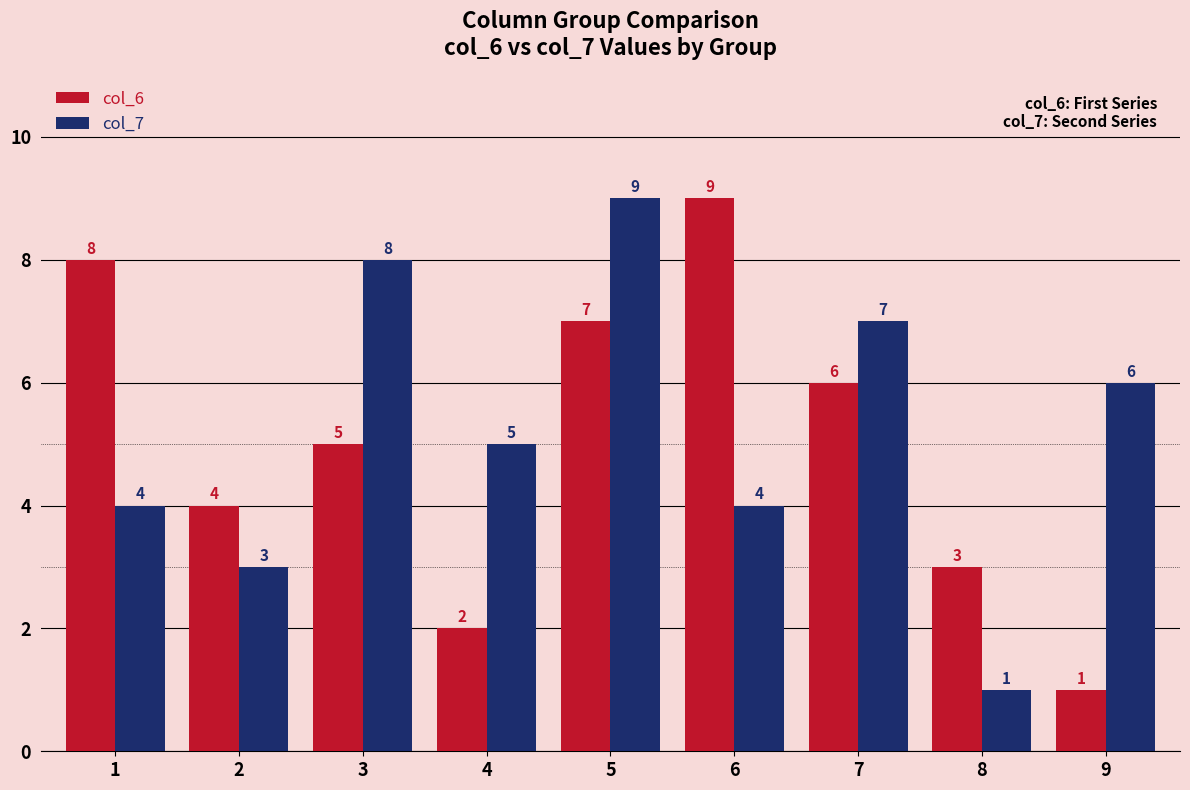

How many groups of bars are there?

9